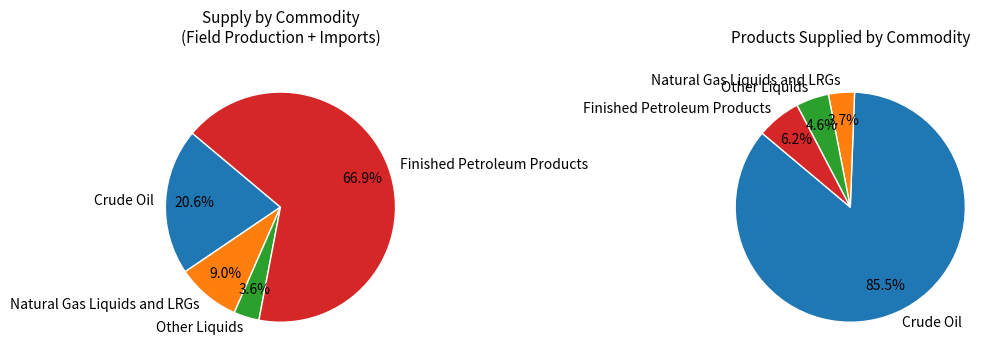

How many slices are in this pie chart?

4